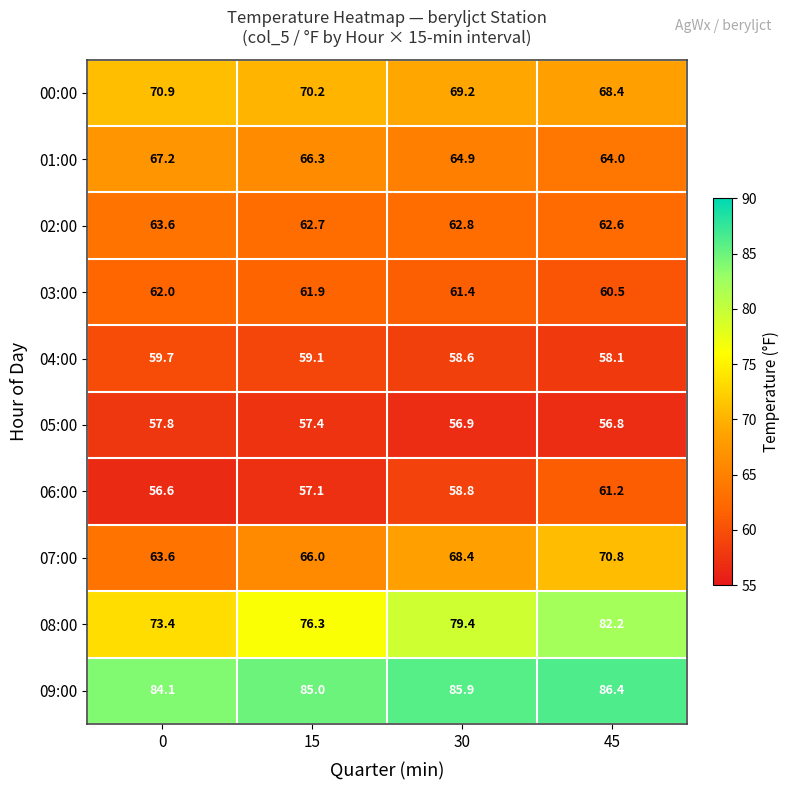

List the labels in order of 09:00 value, largest first.

45, 30, 15, 0